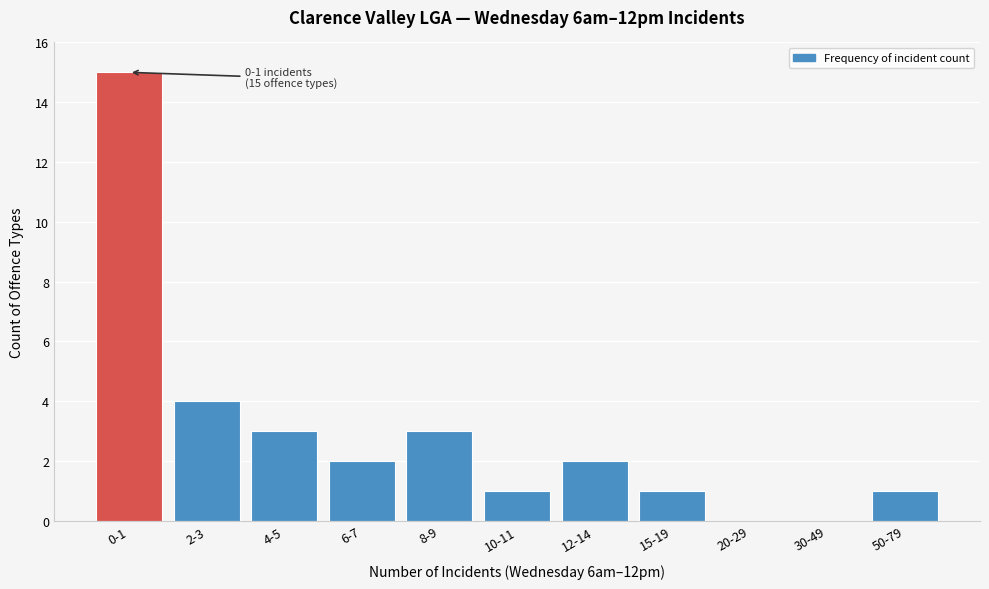

Reading left to right, what are all the values shown in this chart?

0-1=15	2-3=4	4-5=3	6-7=2	8-9=3	10-11=1	12-14=2	15-19=1	20-29=0	30-49=0	50-79=1